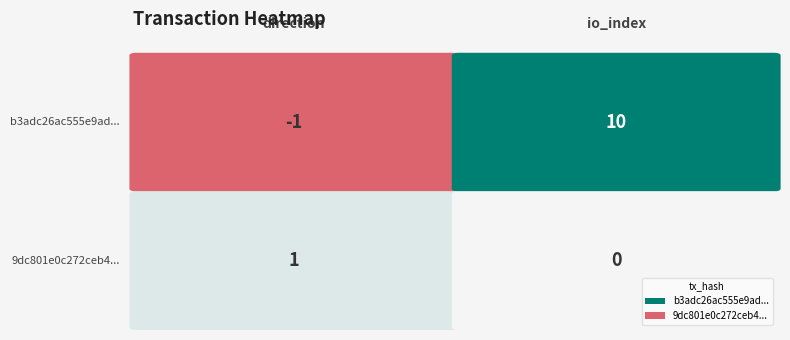

What is the total value across all series at 1?

10